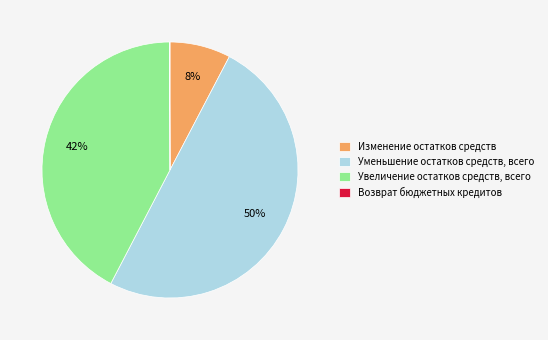

Which category has the biggest portion of the pie?

Уменьшение остатков средств, всего